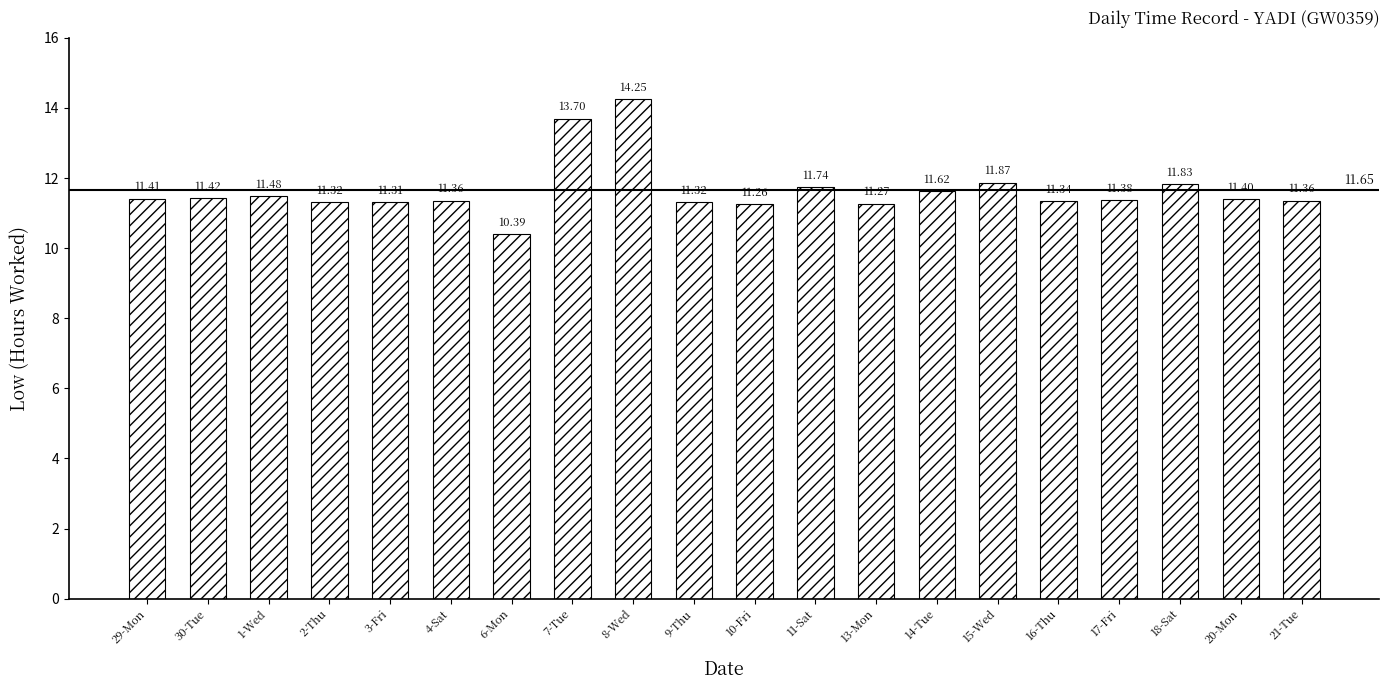

What is the difference between the maximum and minimum values?

3.9